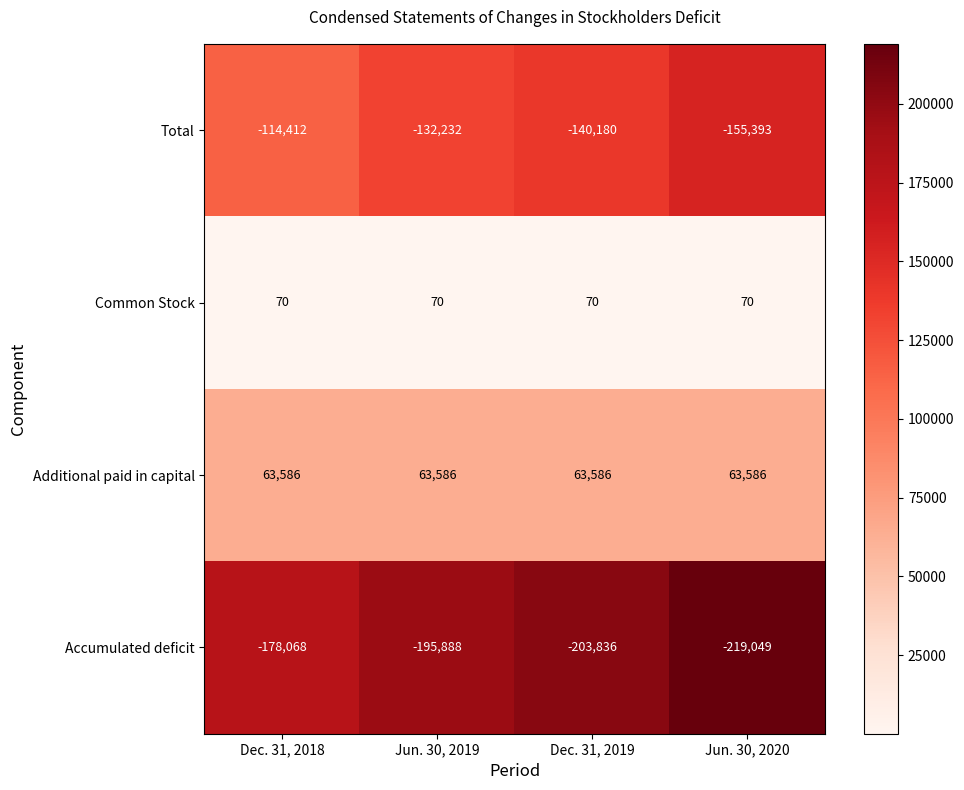

What is the maximum value shown in the chart?

63586